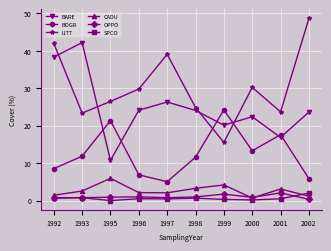

Does the chart have visible grid lines?

Yes